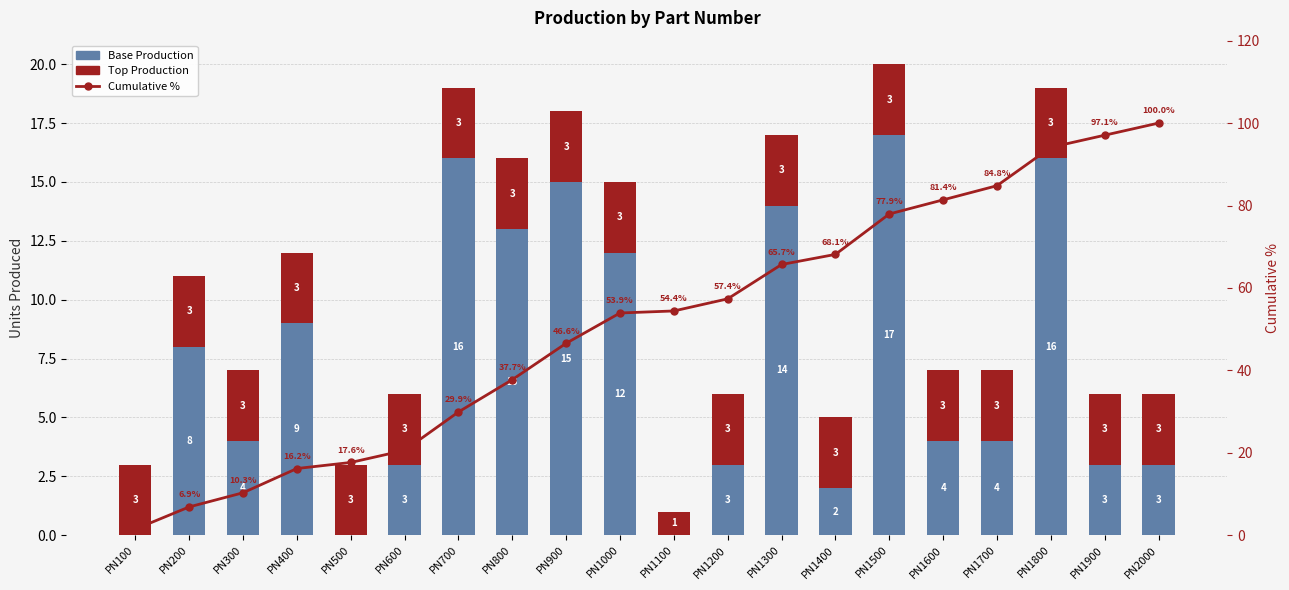

How many data points in Cumulative % are above 54?

10